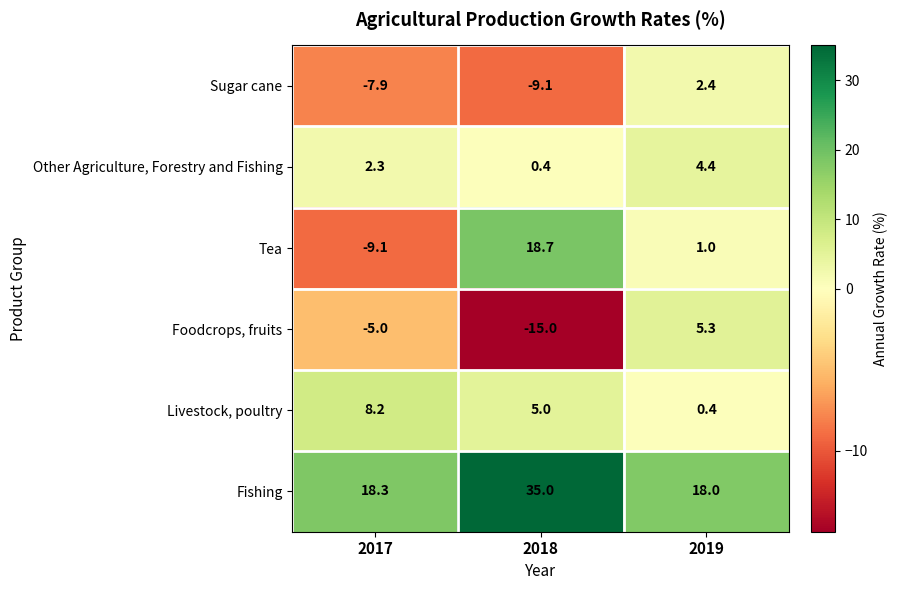

What is the sum of all Sugar cane values?

-14.6